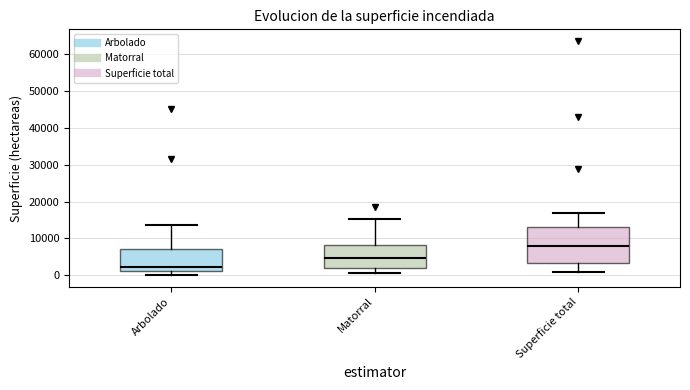

Which box is the tallest, from its lower edge to its upper edge?

Superficie total